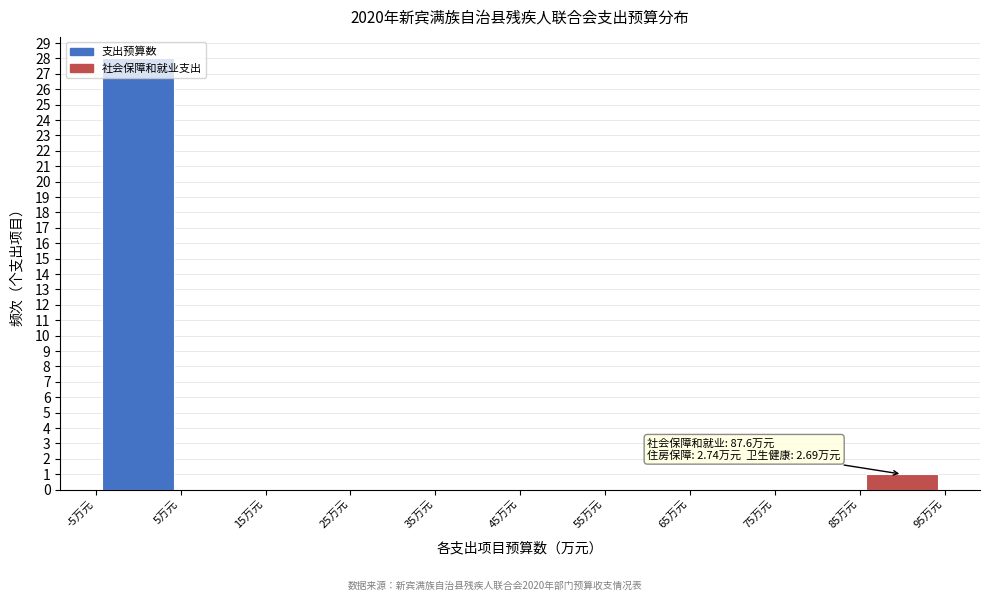

Over which range of the x-axis is the bar tallest?

-5 to 5